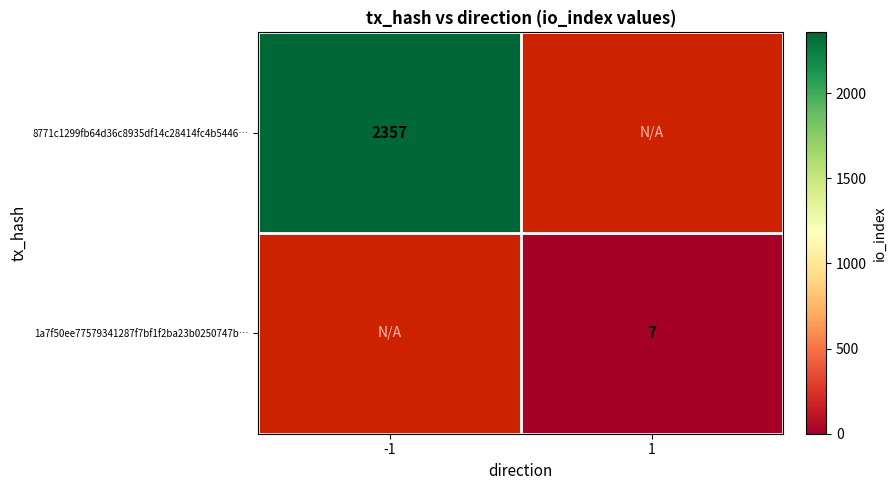

The 8771c1299fb64d36c8935df14c28414fc4b5446… series shows 1506.8 at -1. True or false?

False